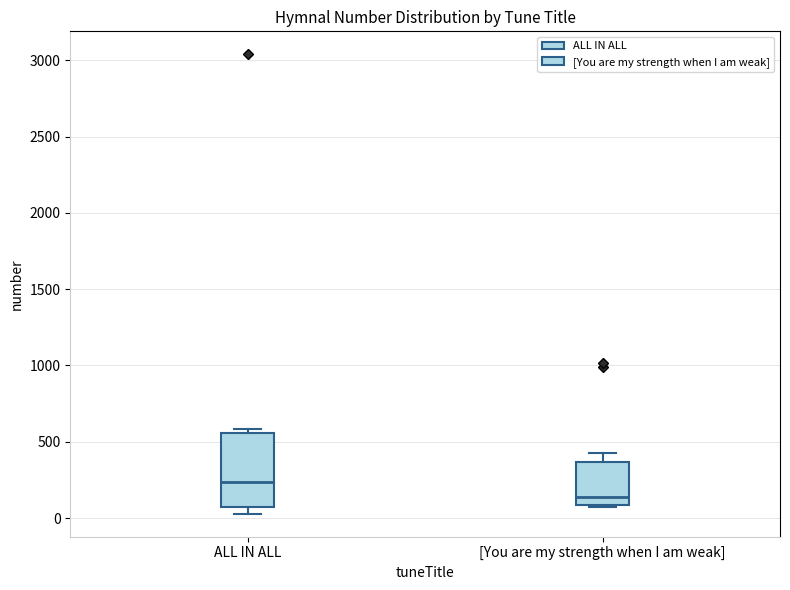

Where does the upper whisker of the box for [You are my strength when I am weak] end on the y-axis? The values are not printed on the chart, so give them approximately, as read against the axis.

450